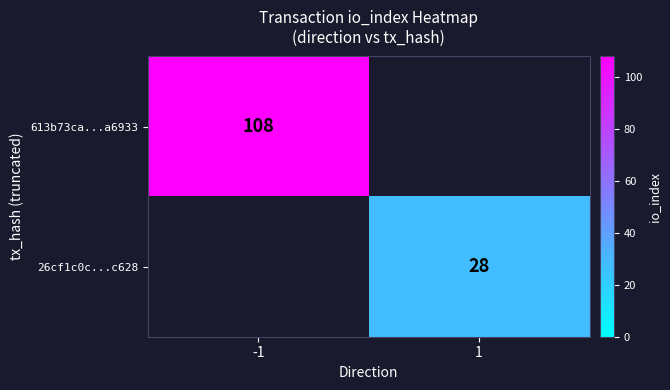

The 613b73ca...a6933 series shows 108 at -1. True or false?

True